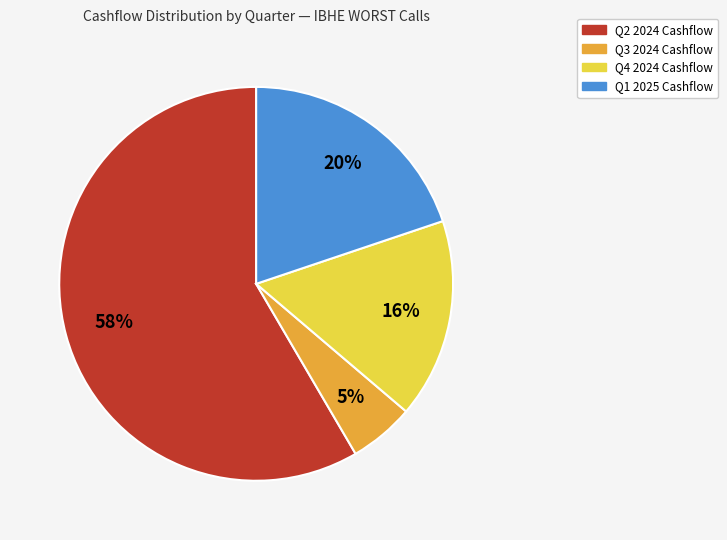

To the nearest percent, what is the average slice percentage?

25%